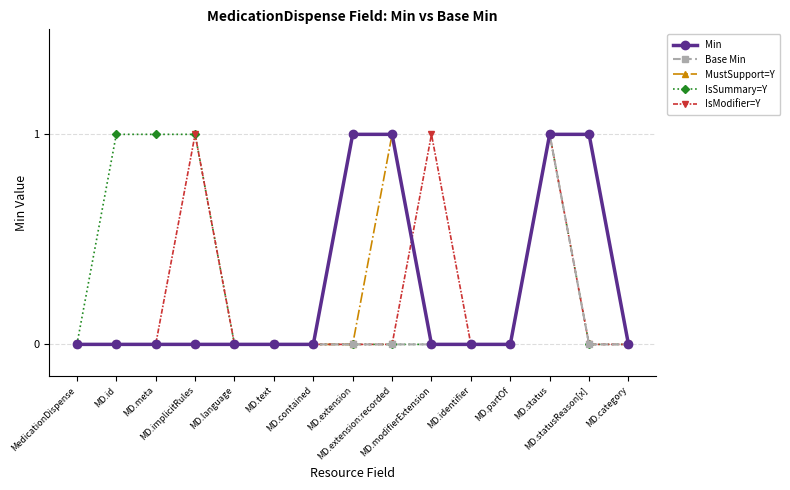

Is the value of MustSupport=Y at MD.statusReason[x] greater than the value of IsSummary=Y at MD.identifier?

Yes